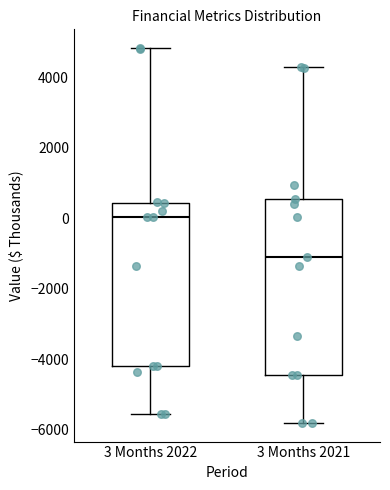

Reading left to right, transcribe this box plot: for each box, give where its median line is, the range the box spans, and where its two whiskers end, as read against the y-axis. The values are not printed on the chart, so give them approximately, as read against the axis.

3 Months 2022: median 0, box -4200 to 400, whiskers -5600 to 4800
3 Months 2021: median -1000, box -4400 to 600, whiskers -5800 to 4200